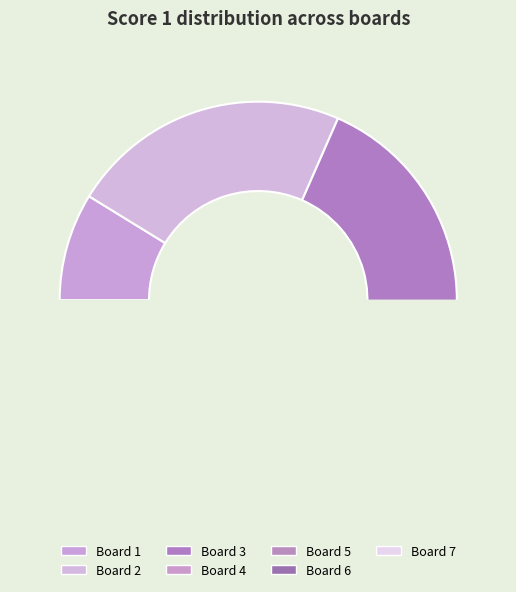

Count the number of slices in the pie.

7